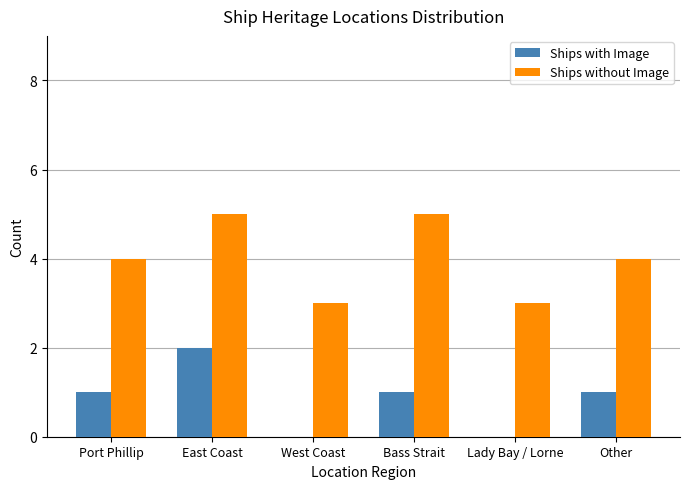

What is the total value across all series at East Coast?

7